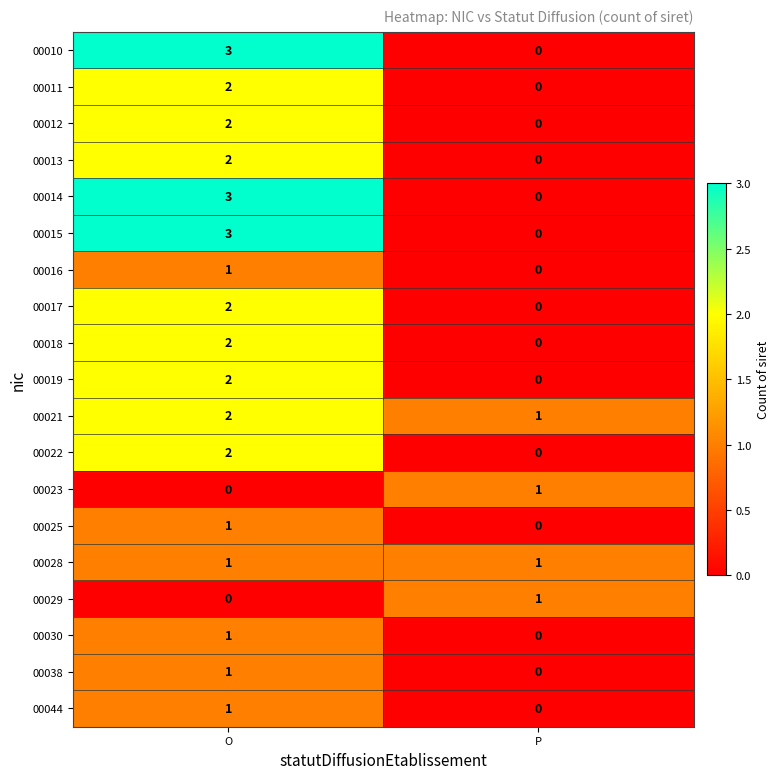

What is the difference between the highest and lowest values at O?

3